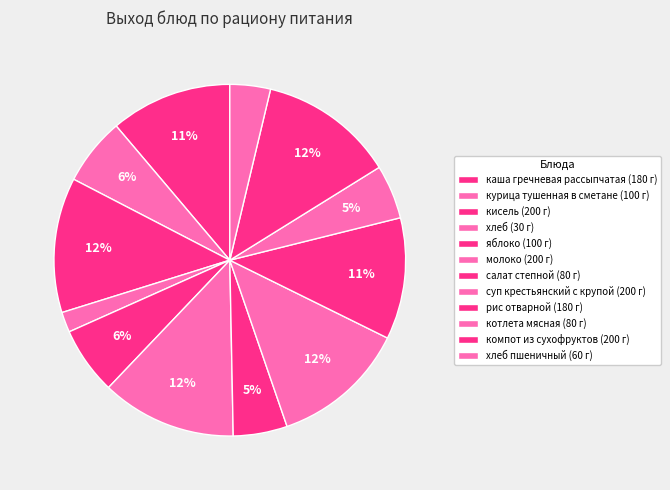

Which category has the biggest portion of the pie?

кисель